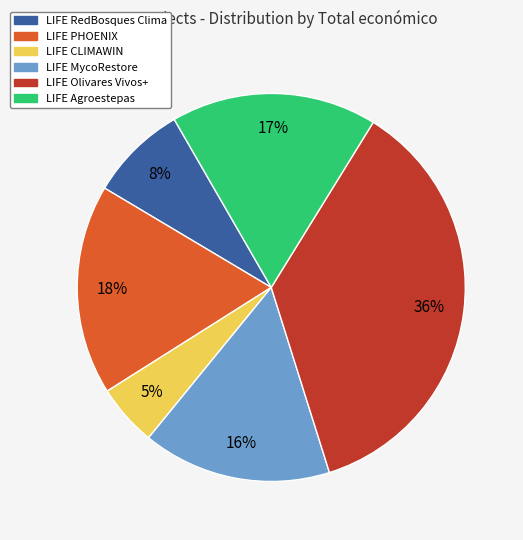

To the nearest percent, what percentage of the pie is LIFE MycoRestore?

16%